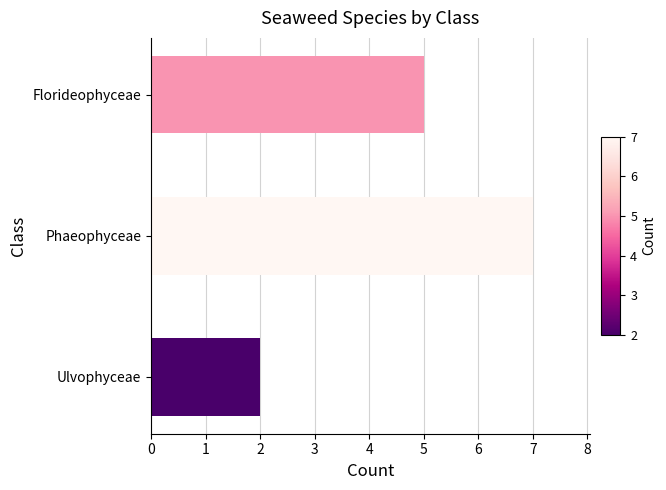

The chart shows a value of 7 at Phaeophyceae. True or false?

True